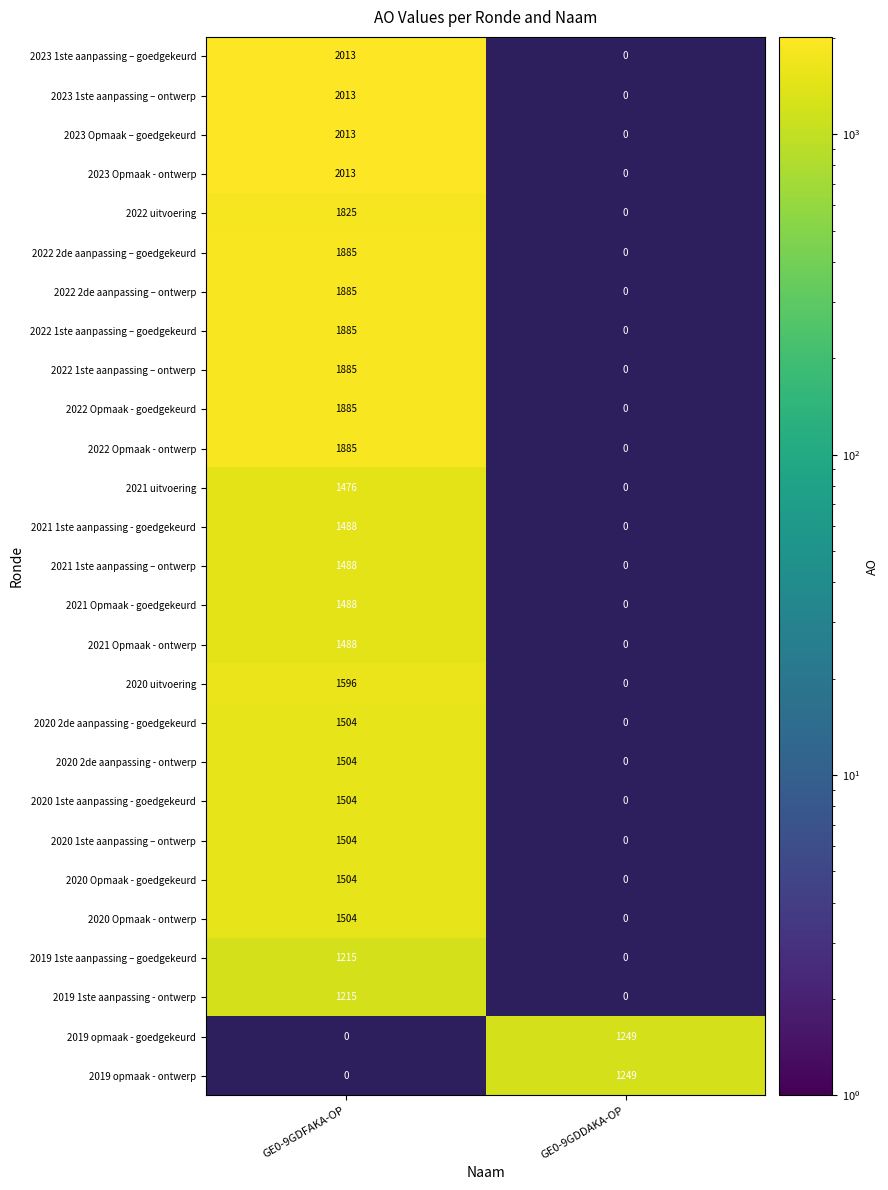

At which category is the sum across all series the highest?

GE0-9GDFAKA-OP